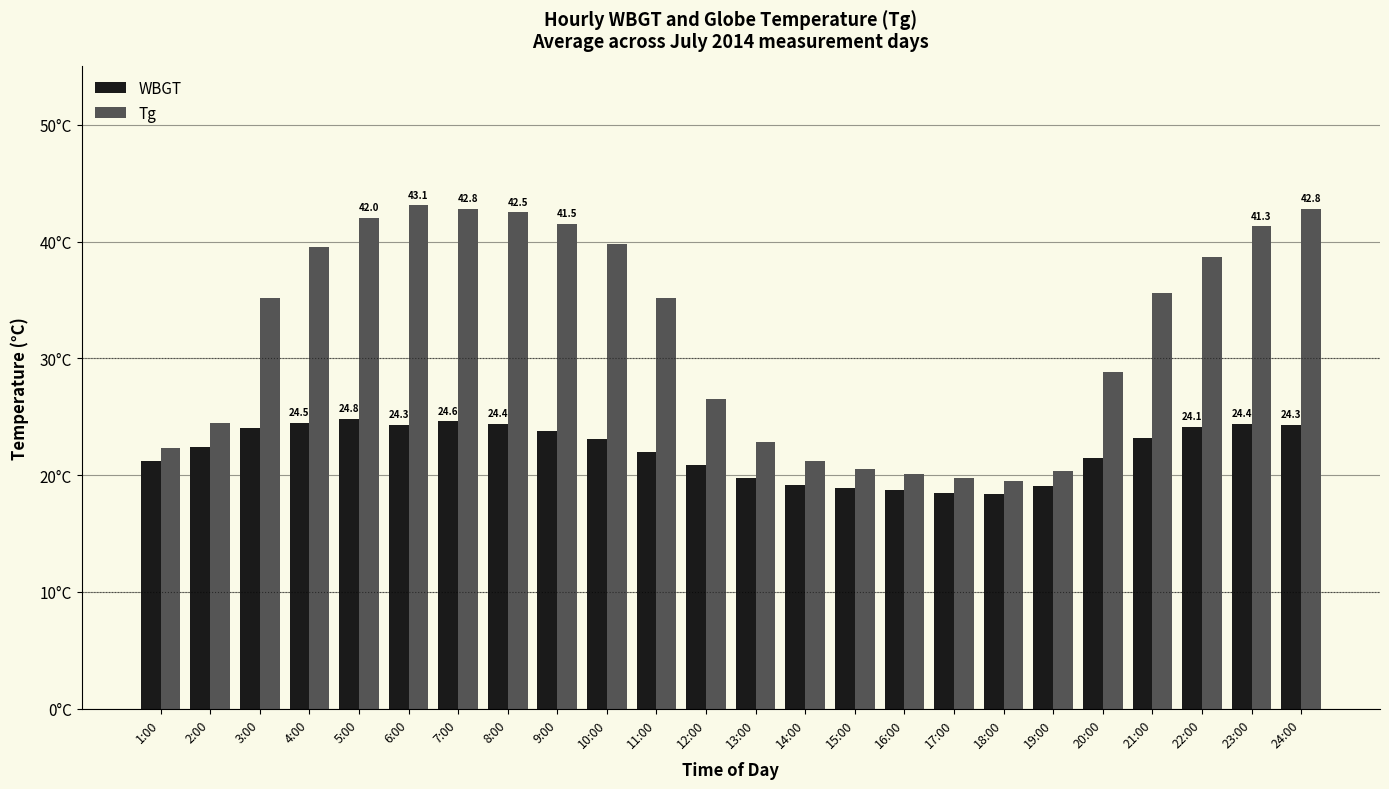

The value of WBGT at 6:00 is 5.9. True or false?

False